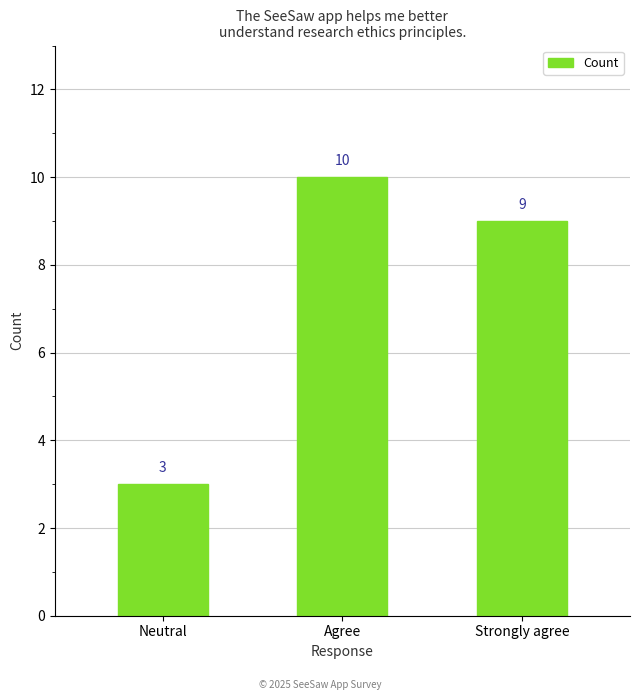

What is the label of the 3rd bar from the right?

Neutral